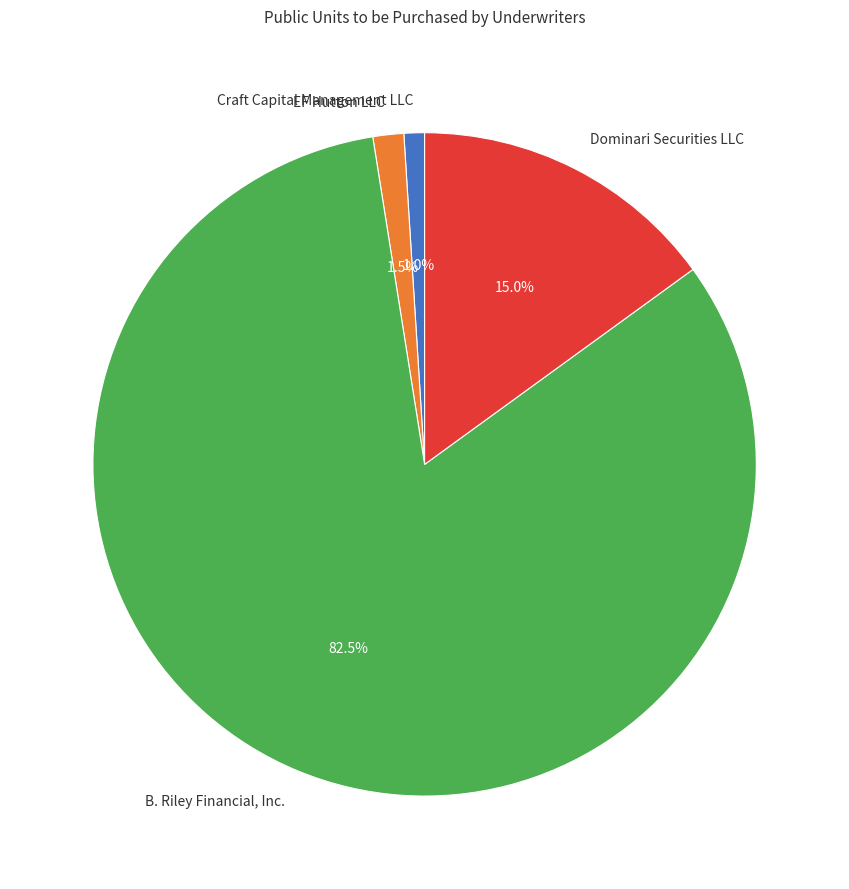

To the nearest percent, what percentage of the pie is Craft Capital Management LLC?

1%